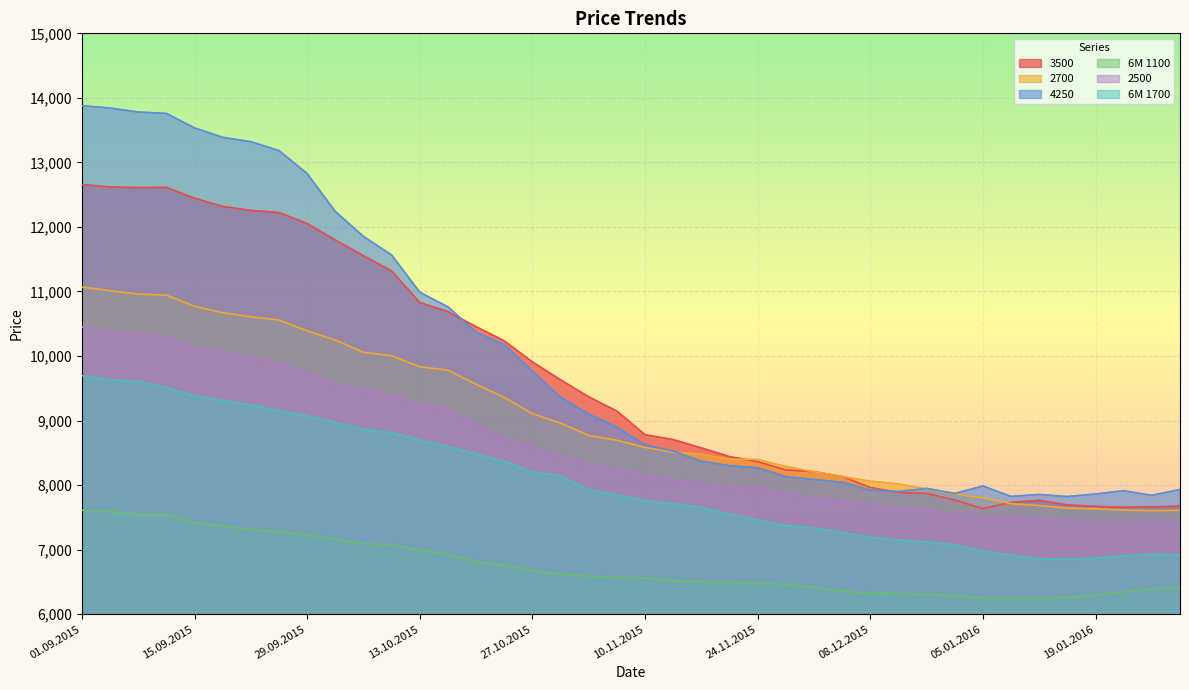

Rank the categories by 4250 value from highest to lowest.

01.09.2015, 03.09.2015, 08.09.2015, 10.09.2015, 15.09.2015, 17.09.2015, 22.09.2015, 24.09.2015, 29.09.2015, 01.10.2015, 06.10.2015, 08.10.2015, 13.10.2015, 15.10.2015, 20.10.2015, 22.10.2015, 27.10.2015, 29.10.2015, 03.11.2015, 05.11.2015, 10.11.2015, 12.11.2015, 17.11.2015, 19.11.2015, 24.11.2015, 26.11.2015, 01.12.2015, 03.12.2015, 05.01.2016, 15.12.2015, 28.01.2016, 08.12.2015, 21.01.2016, 10.12.2015, 17.12.2015, 19.01.2016, 12.01.2016, 26.01.2016, 07.01.2016, 14.01.2016